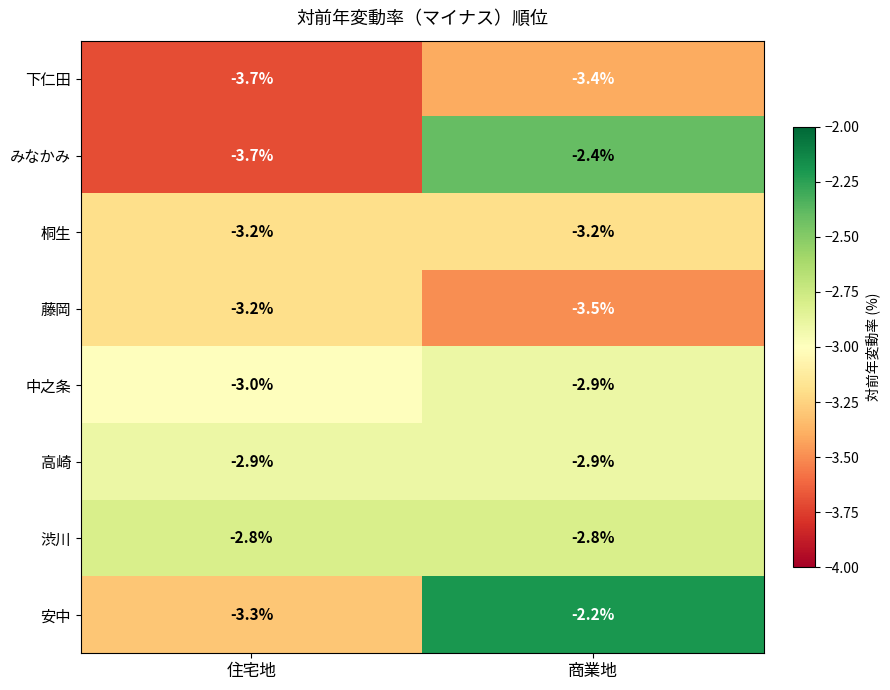

Which series has the largest total across all categories?

安中